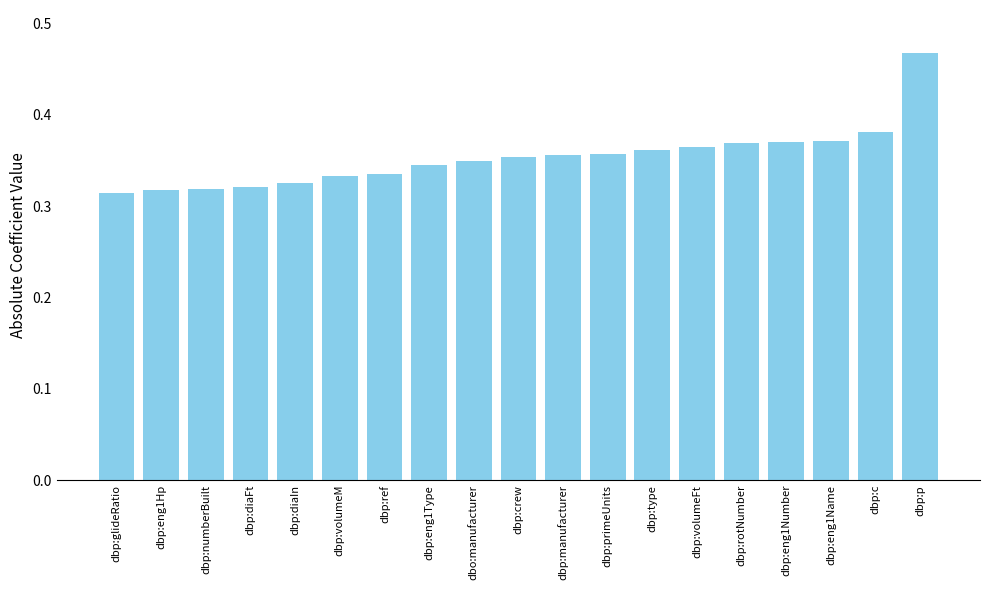

Is it true that the value at dbp:eng1Number is 0.2?

False